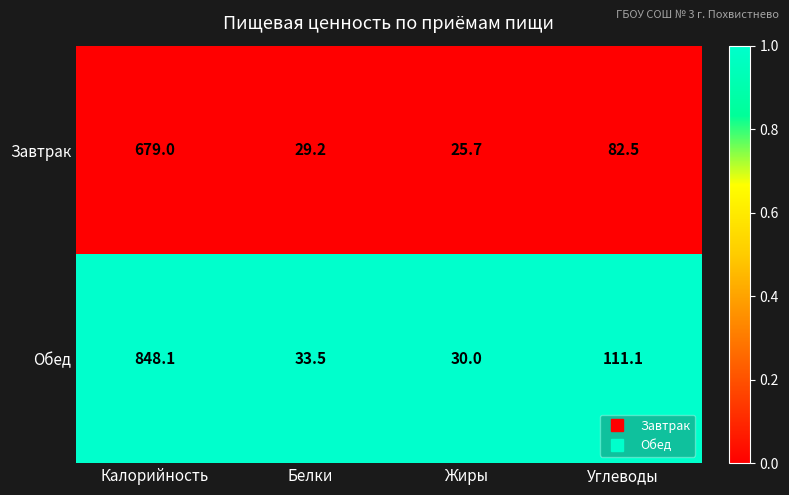

Reading left to right, what are all the values shown in this chart?

Завтрак: 679.0	29.2	25.7	82.5
Обед: 848.1	33.5	30.0	111.1